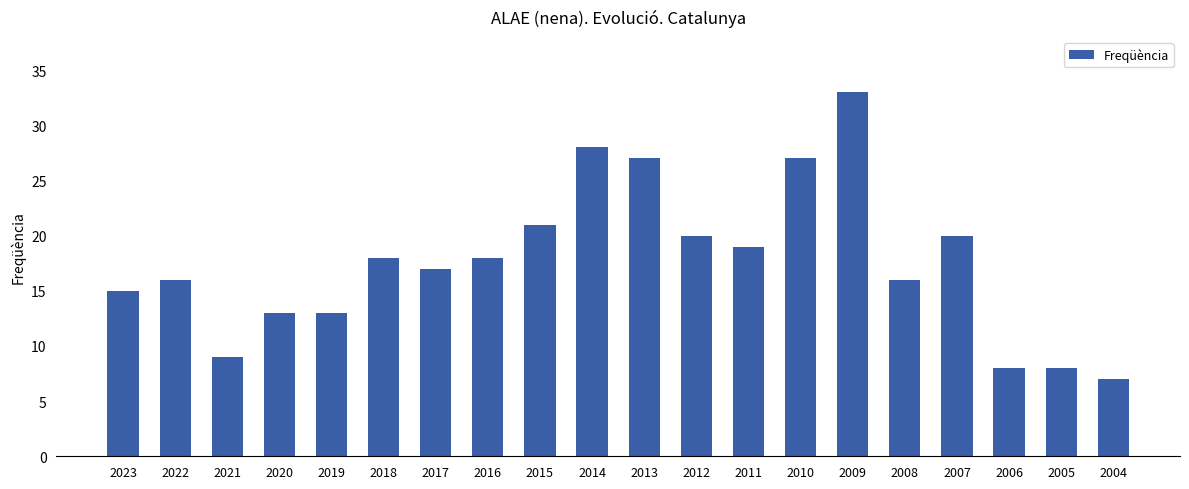

What value does the data have at 2010?

27